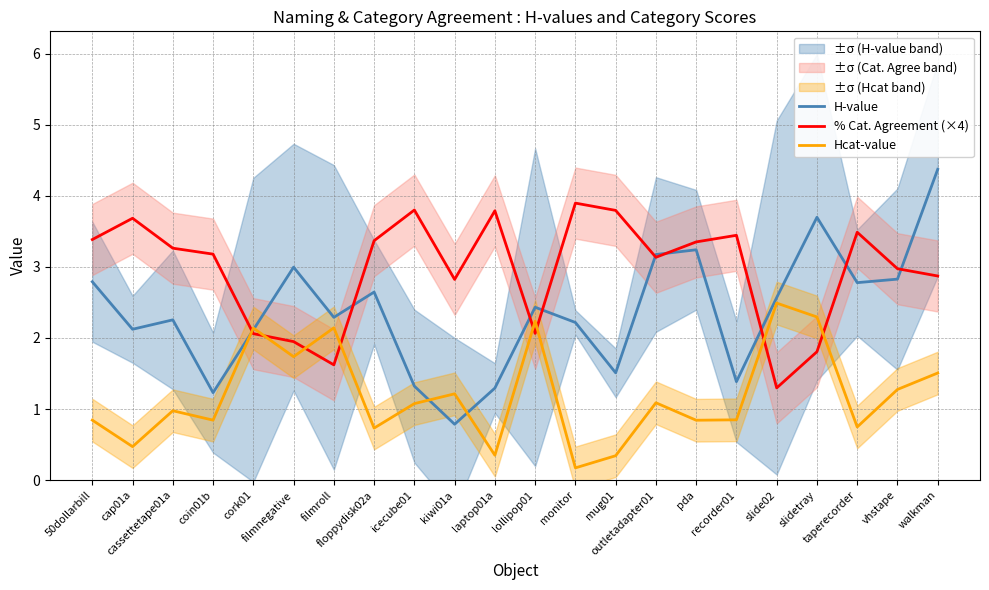

At which category does Hcat-value reach its first local valley?

cap01a